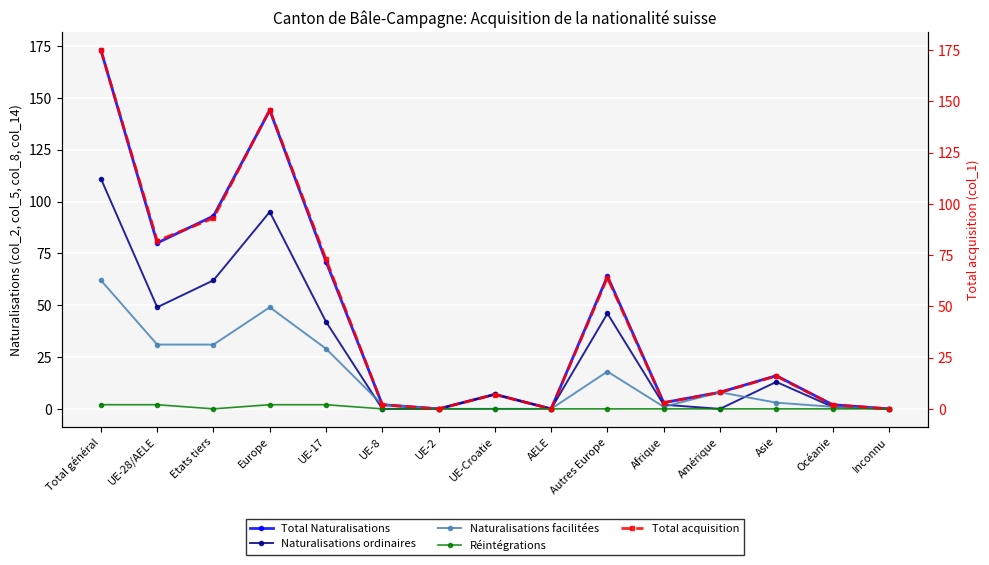

What is the total value across all series at UE-Croatie?

21